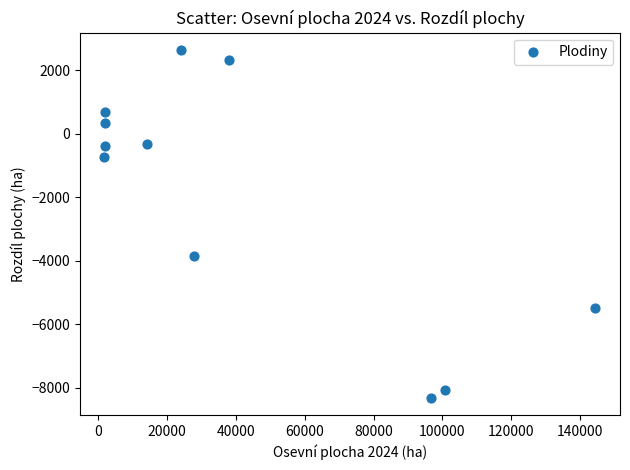

What Y value in the scatter plot is closest to -2835?

-3844.6